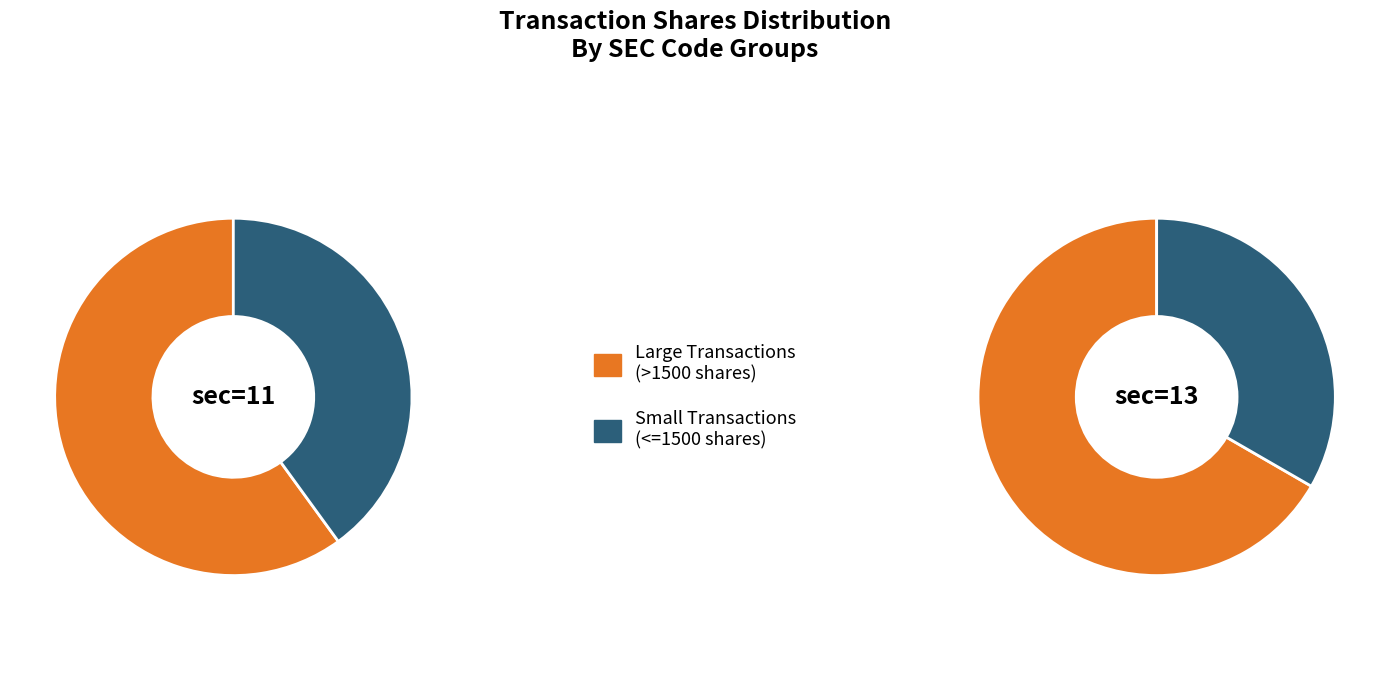

How many segments does this pie chart have?

2